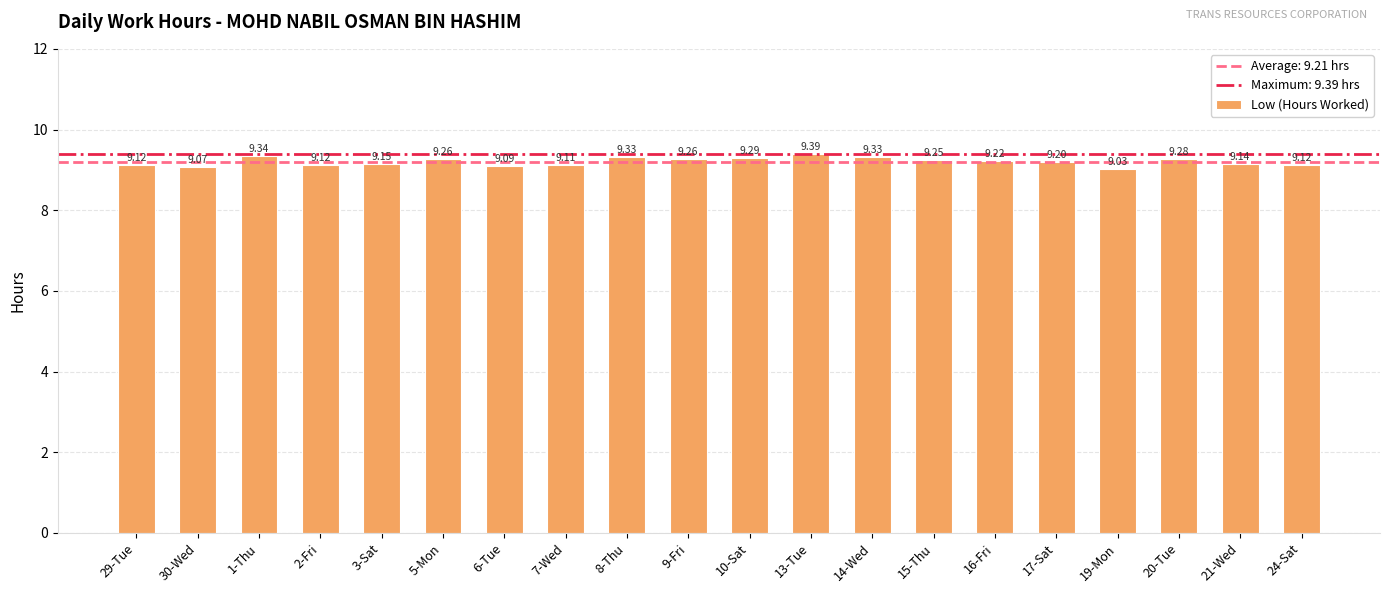

The value at 24-Sat is 13.5. True or false?

False